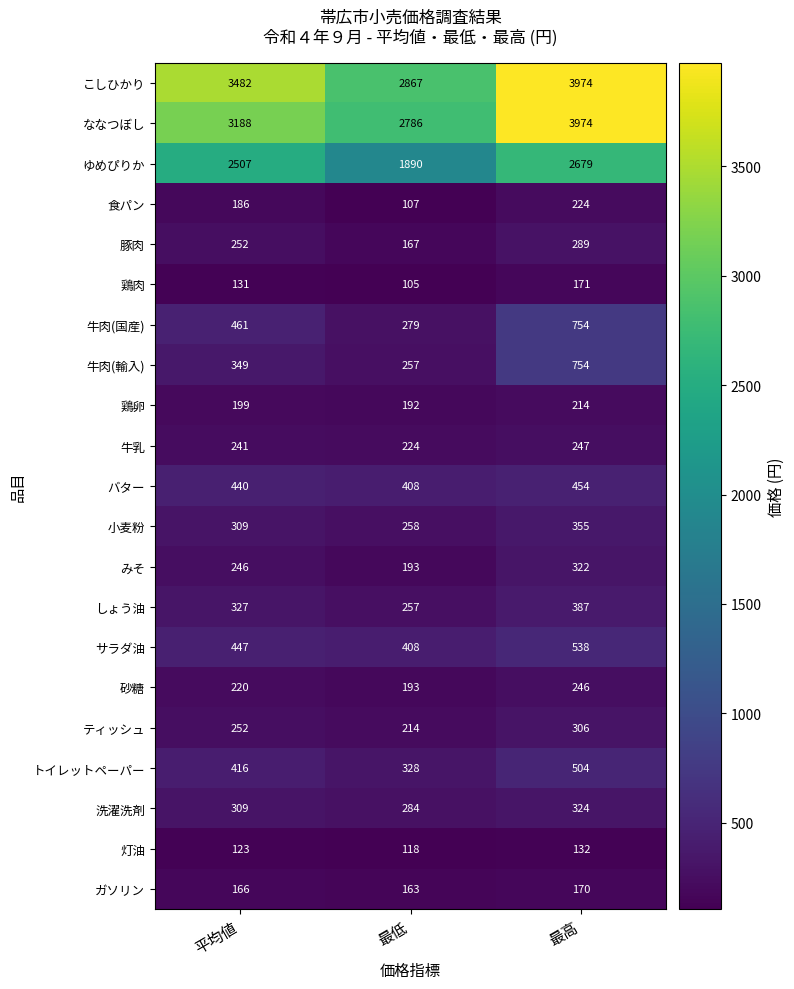

How many data points does each series have?

3